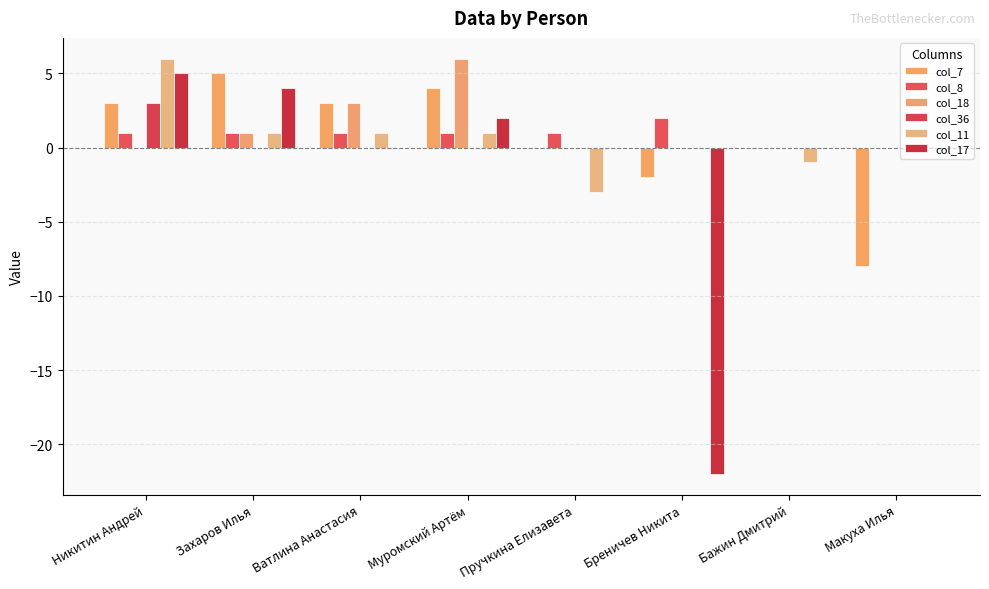

Are the bars grouped side by side (vs. stacked)?

Yes